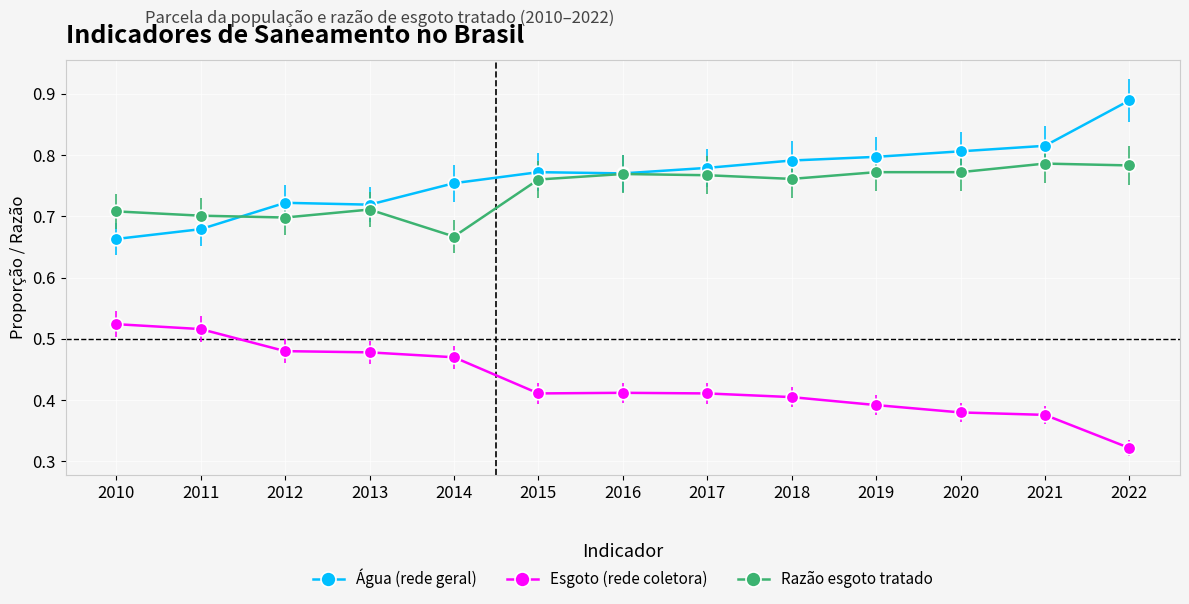

At 2020, list the series in order from smallest to largest.

Esgoto (rede coletora), Razão esgoto tratado, Água (rede geral)